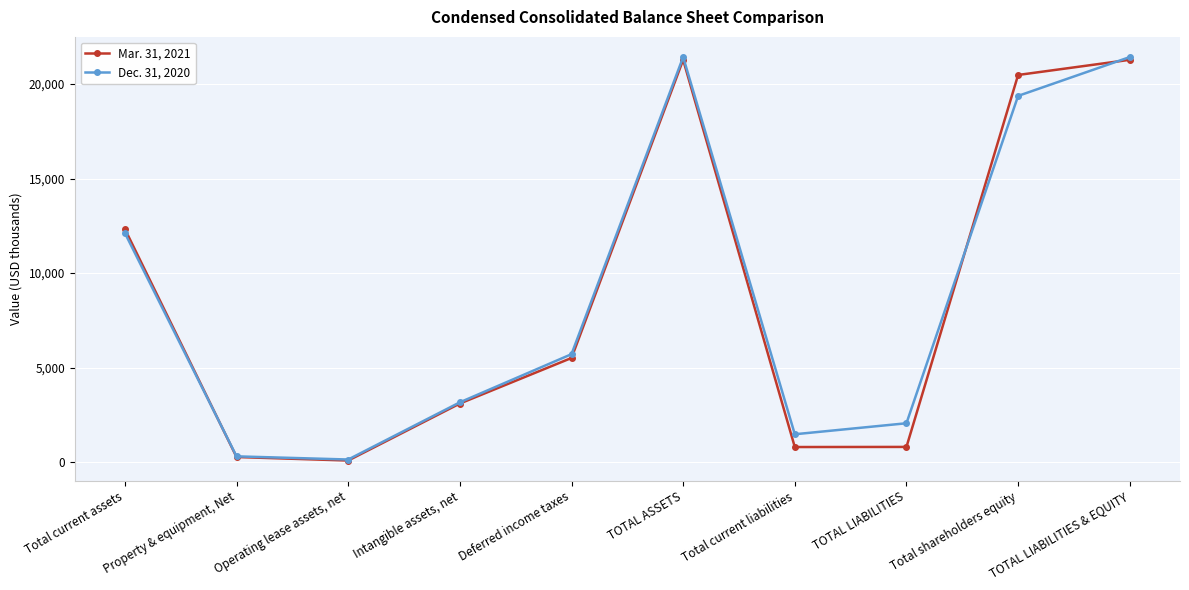

List the series in order of their overall mean, highest first.

Dec. 31, 2020, Mar. 31, 2021